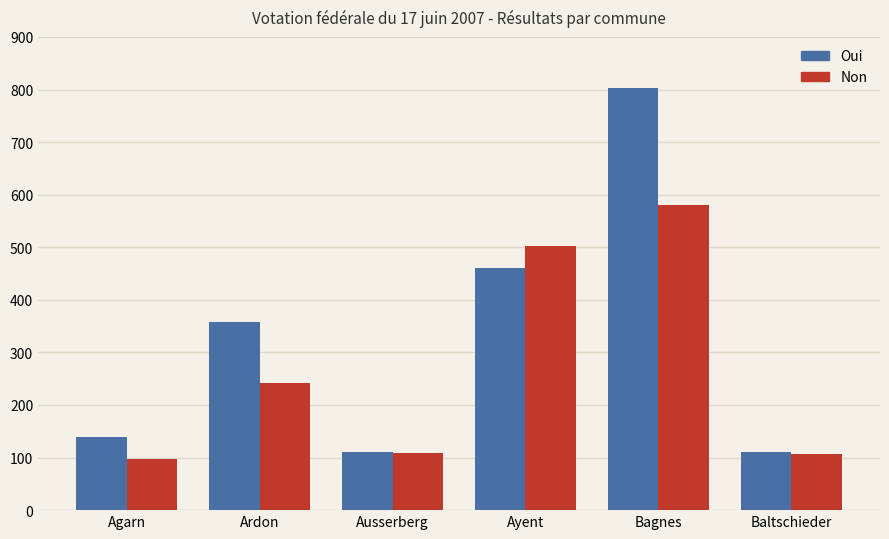

How many data points does each series have?

6